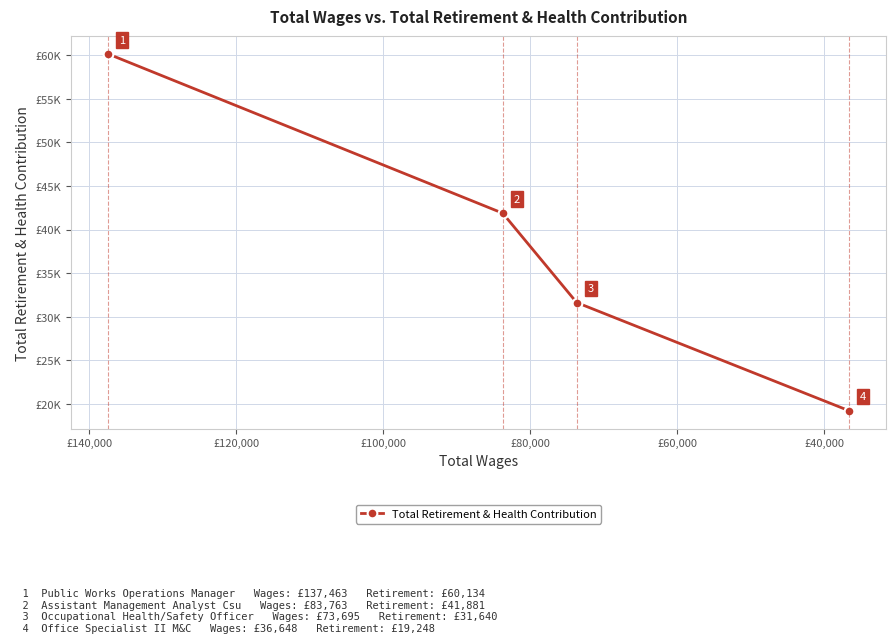

The value at £80,000 is 4107. True or false?

False